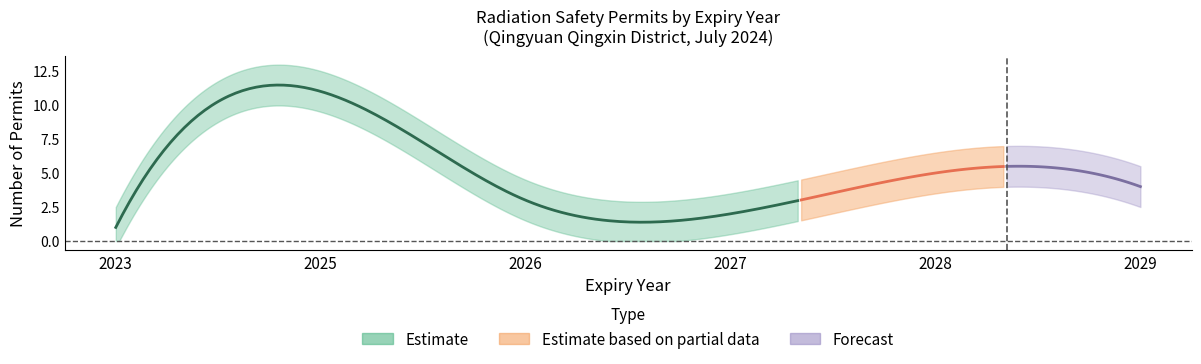

The value at 3 is 1. True or false?

False